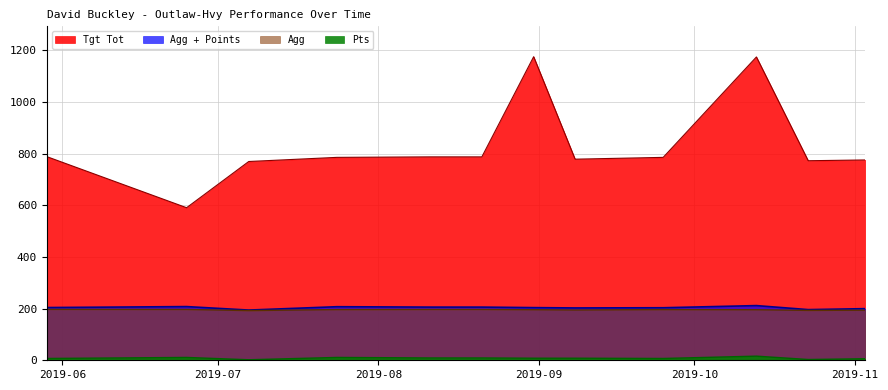

How many lines are shown in the chart?

4